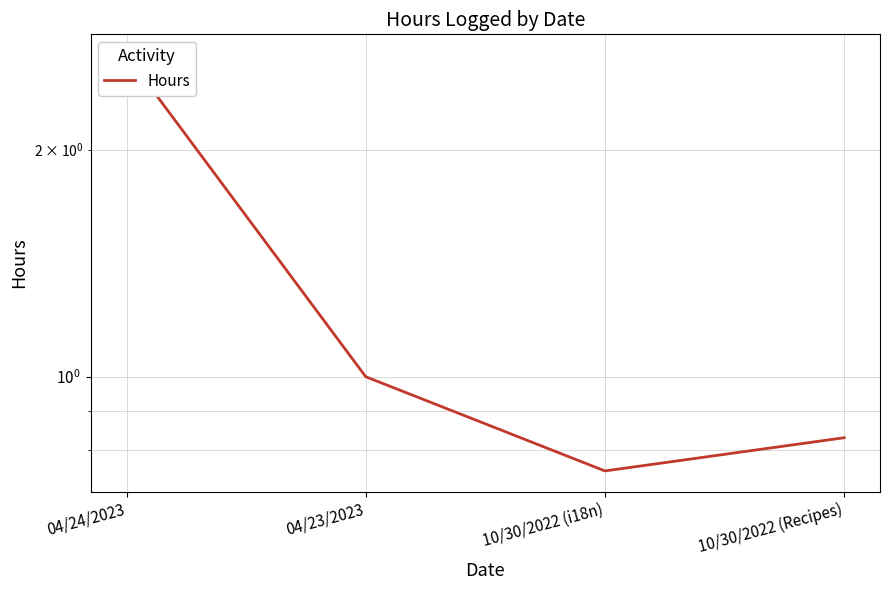

How many values are between 0 and 2?

3